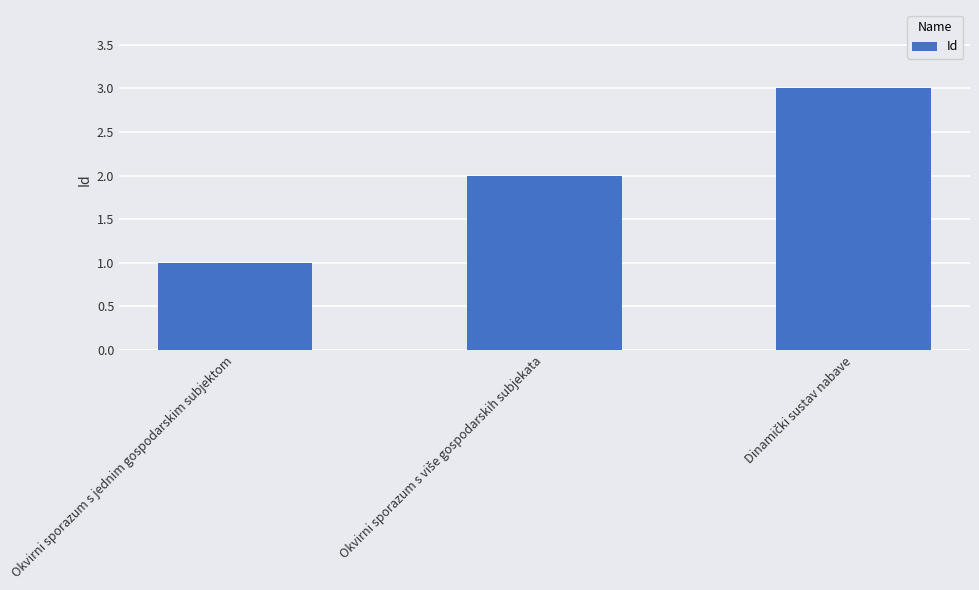

The chart shows a value of 1 at Okvirni sporazum s jednim gospodarskim subjektom. True or false?

True